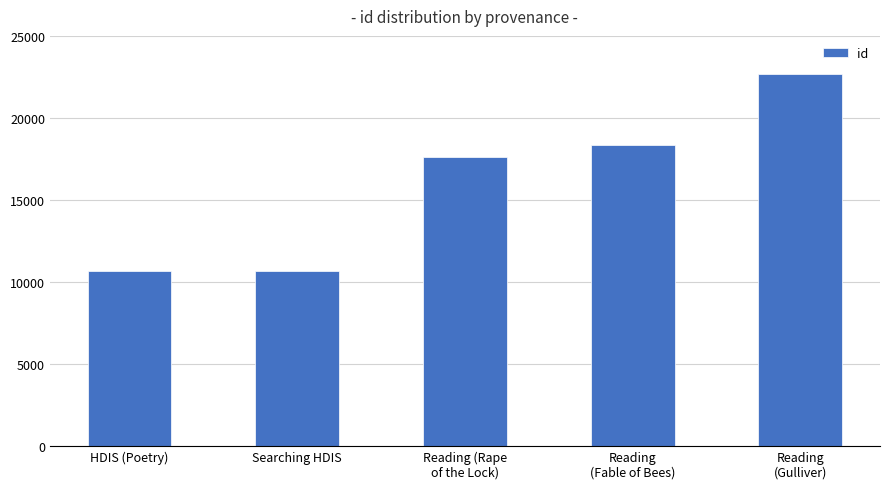

Is it true that the value at Reading
(Fable of Bees) is 23958?

False